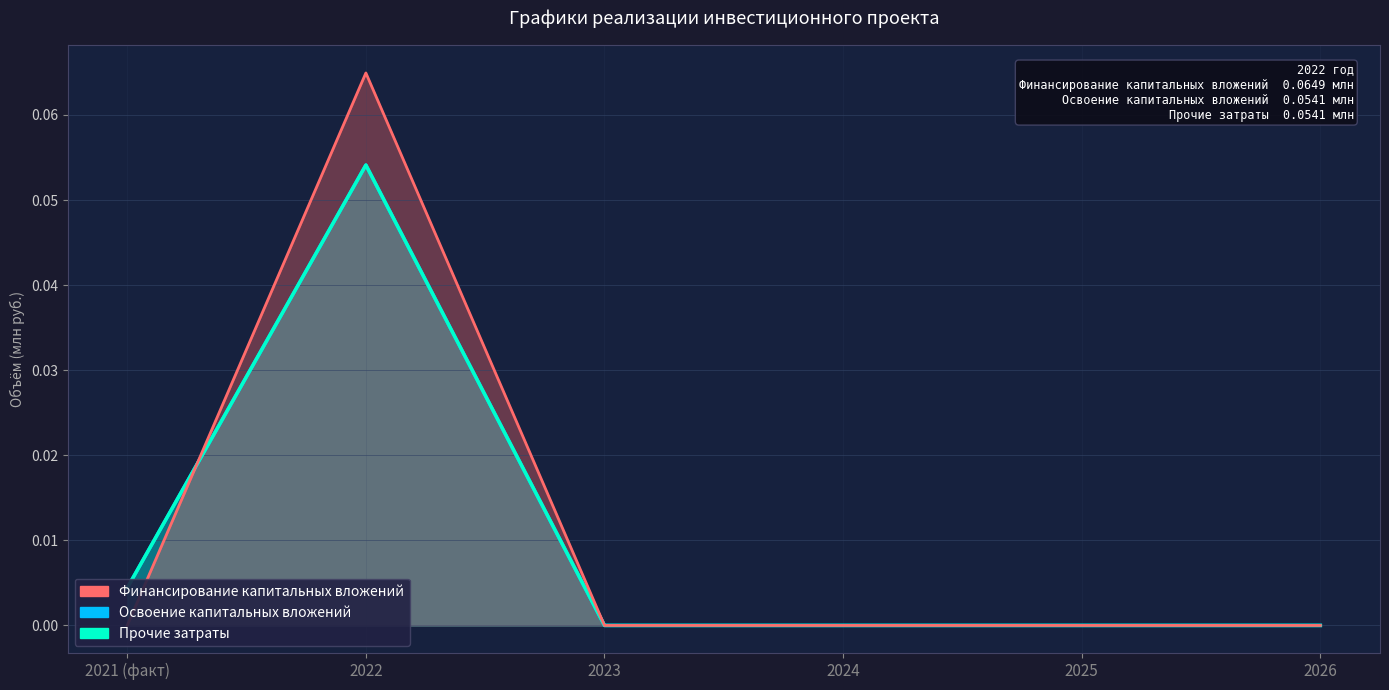

Where is Финансирование капитальных вложений nearest to the value 0?

2021 (факт)